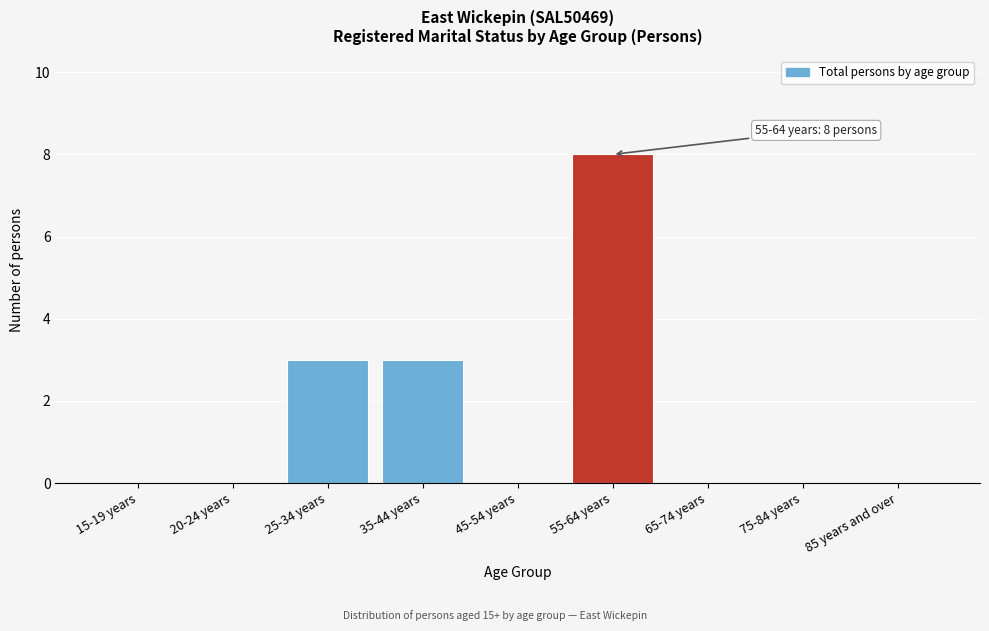

Reading left to right, what are all the values shown in this chart?

15-19 years=0	20-24 years=0	25-34 years=3	35-44 years=3	45-54 years=0	55-64 years=8	65-74 years=0	75-84 years=0	85 years and over=0